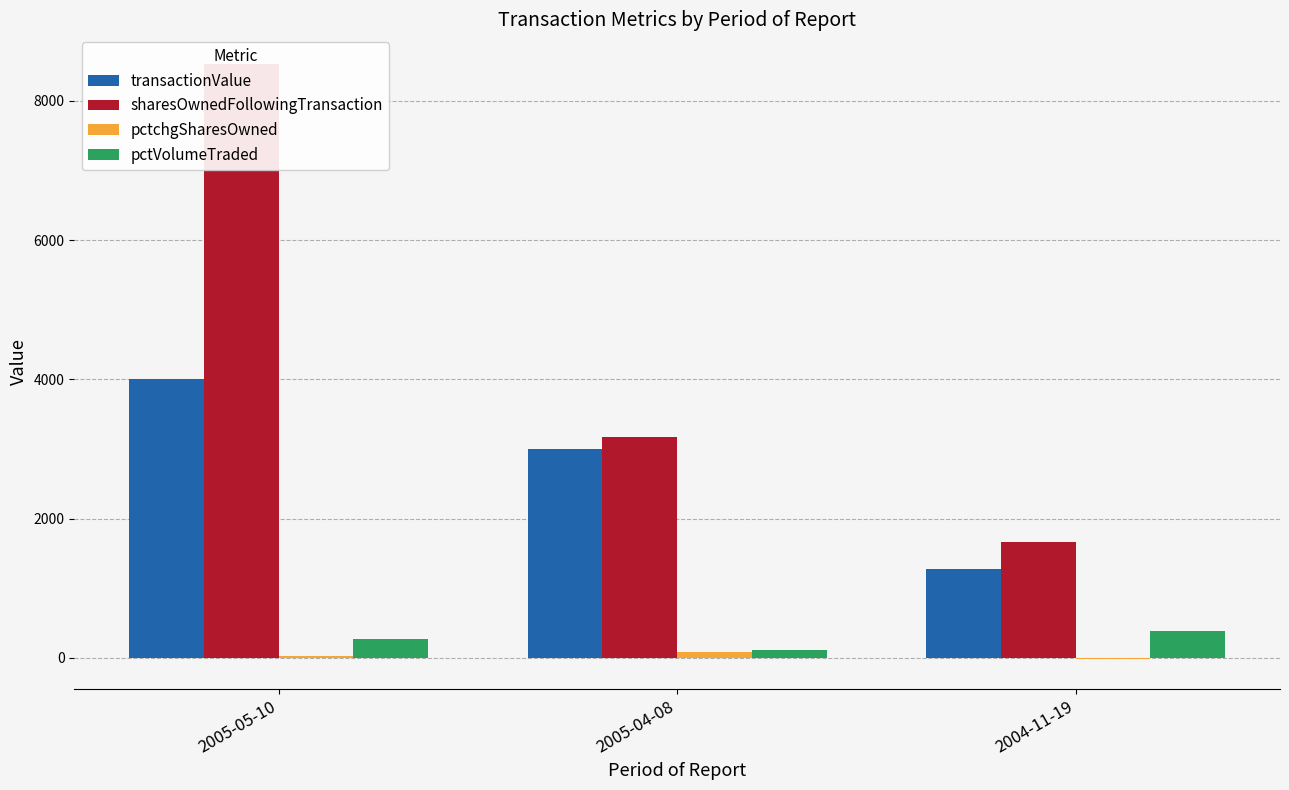

Does the chart contain any negative values?

Yes